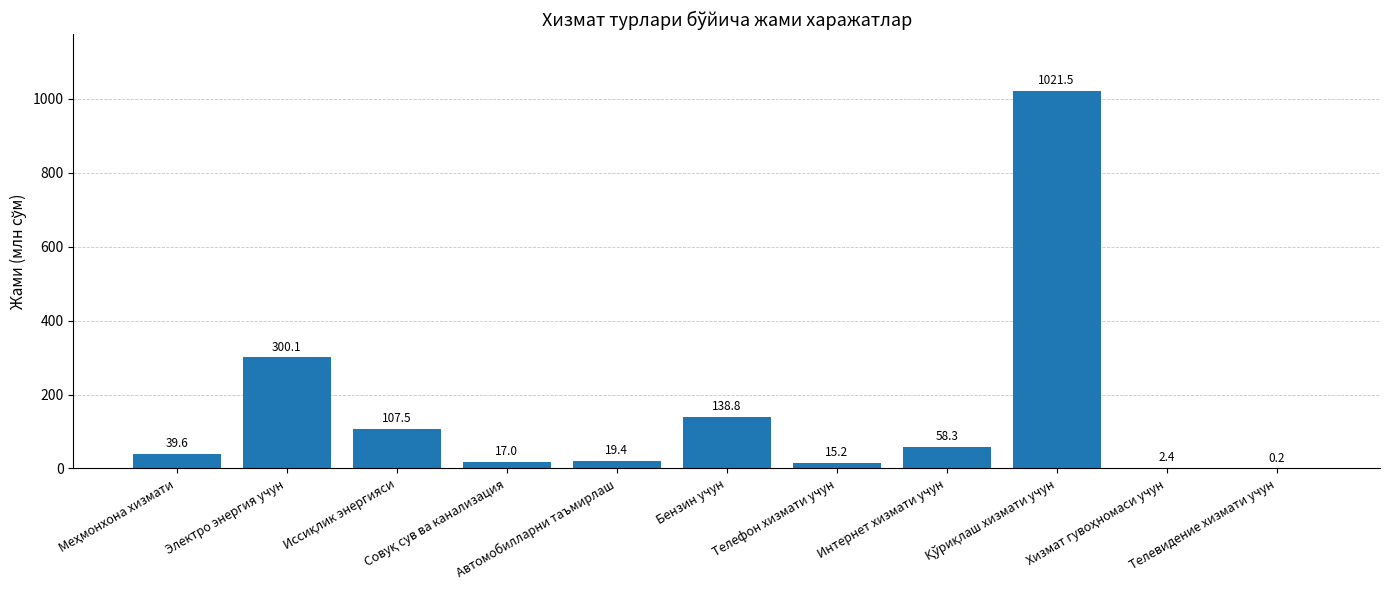

Does the chart contain stacked bars?

No